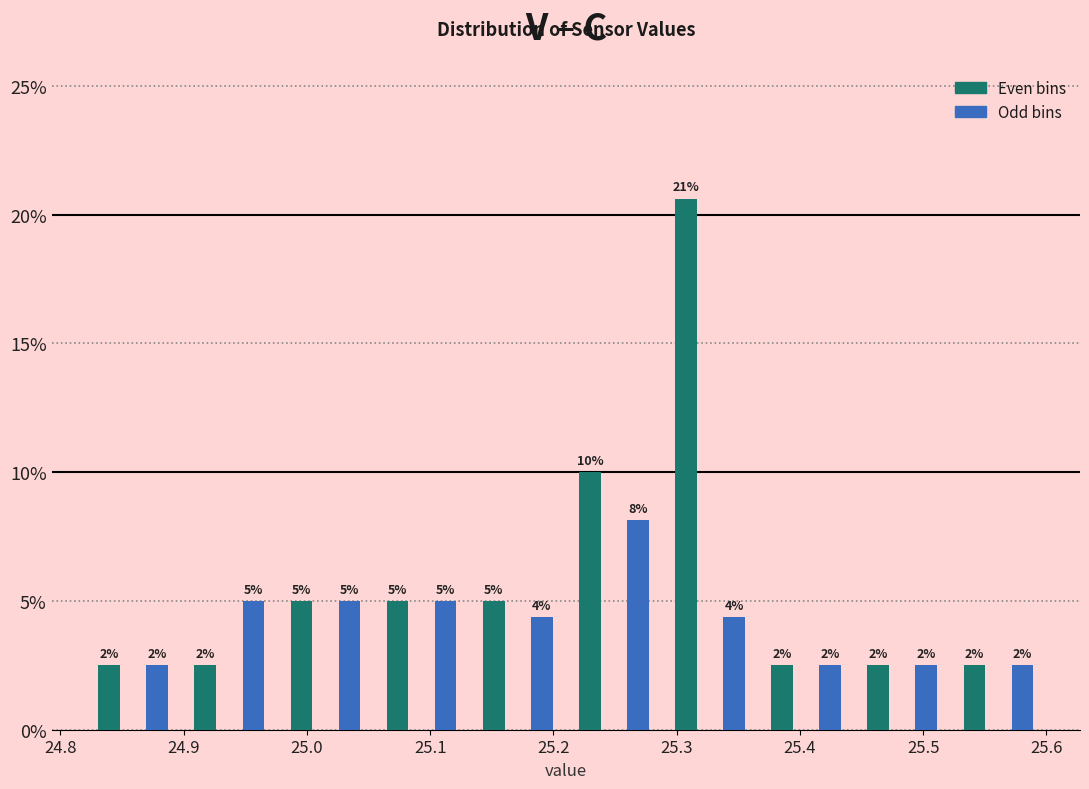

Around what value on the x-axis is the tallest bar? Give the approximate position of its centre, as read against the axis.

25.31